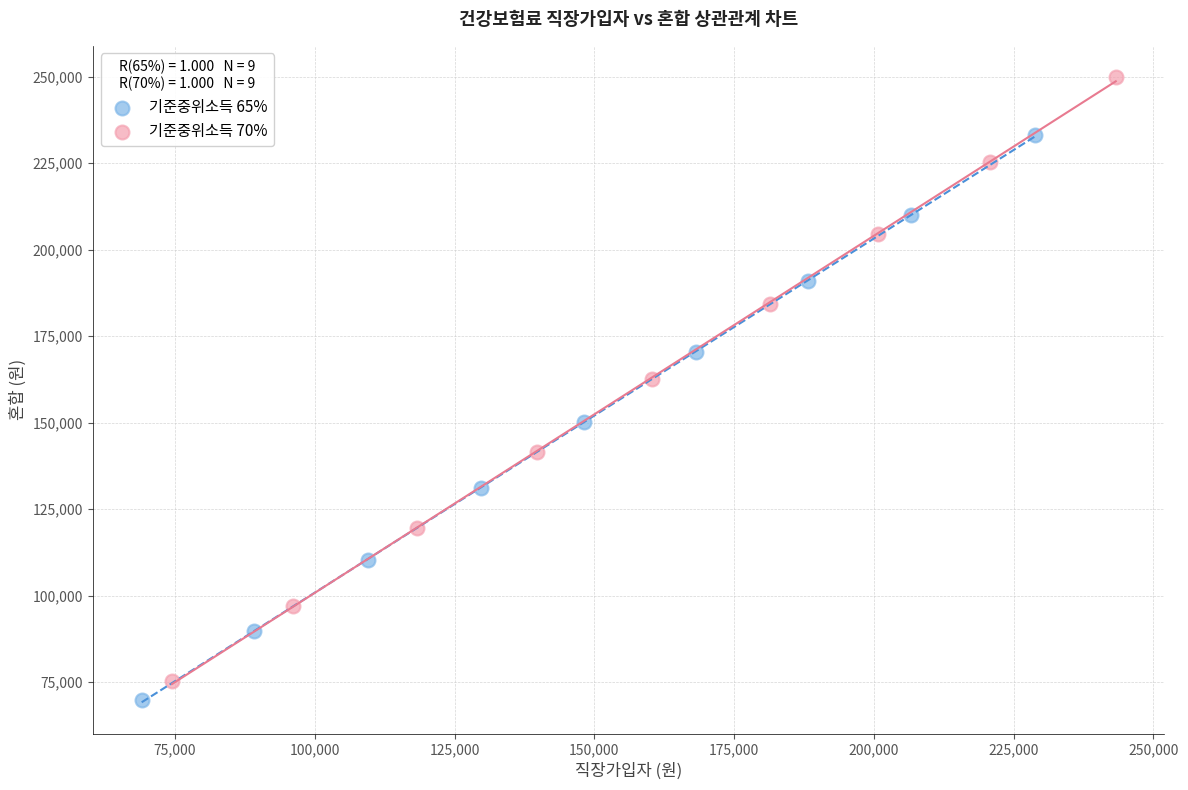

Which series contains the highest Y value?

기준중위소득 70%